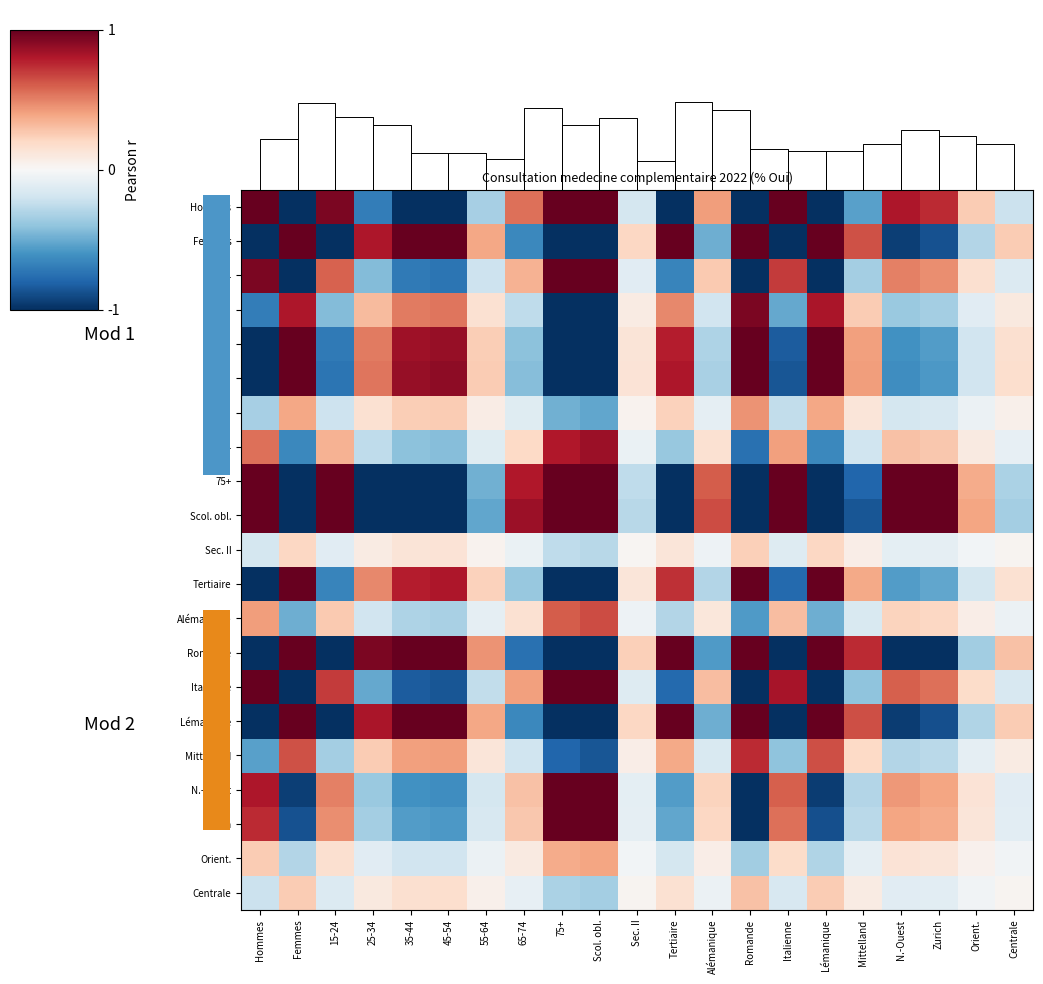

How many values in N.-Ouest are above zero?

10